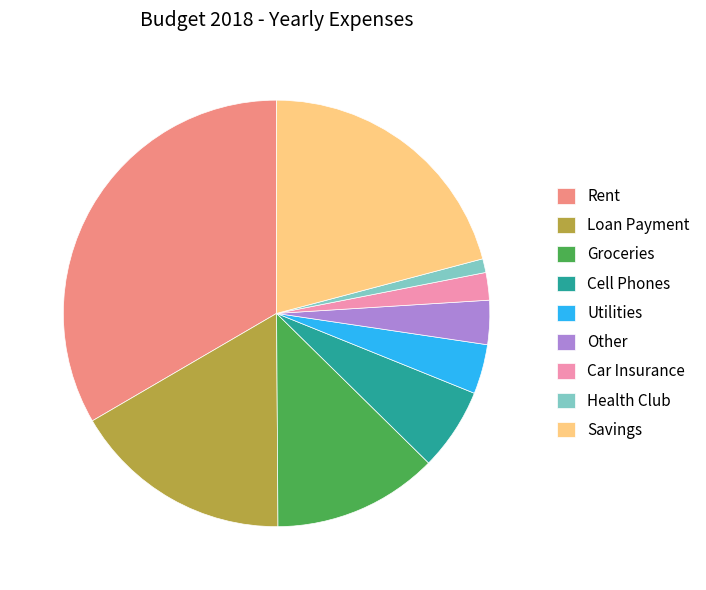

True or false: Loan Payment accounts for 17% of the total.

True